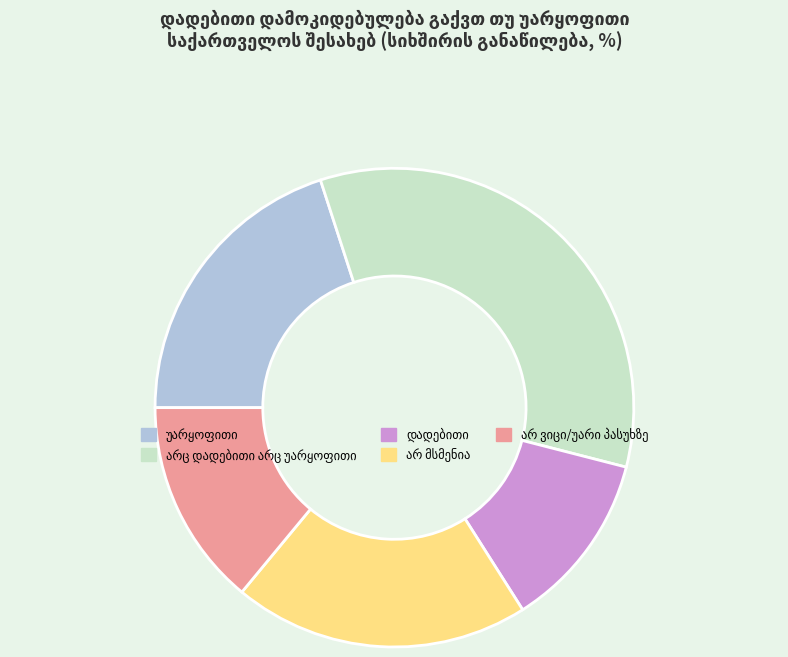

Does any single category account for the majority?

No